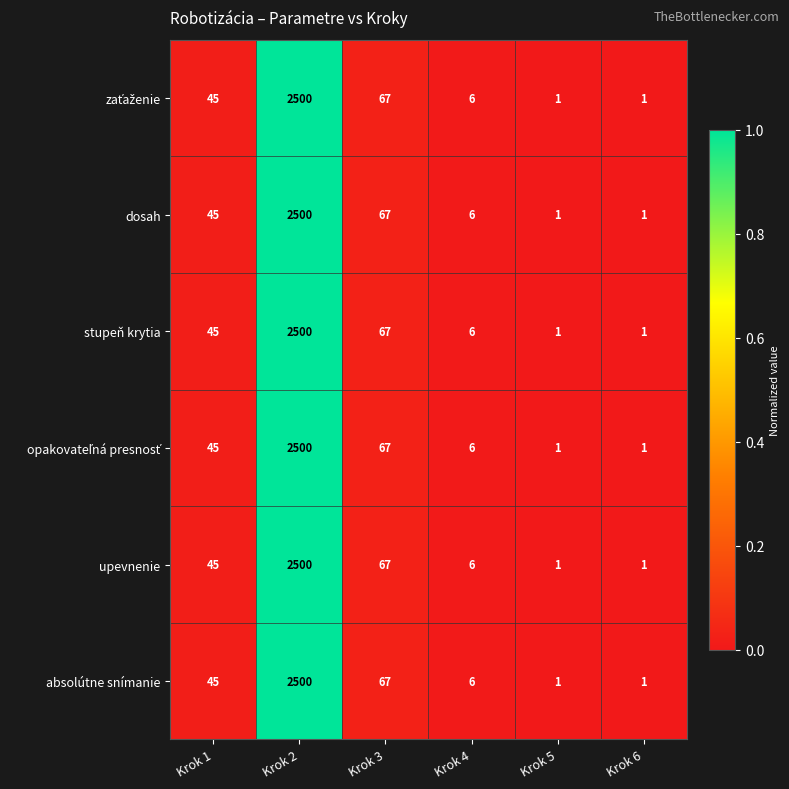

The absolútne snímanie series shows 0 at Krok 6. True or false?

False